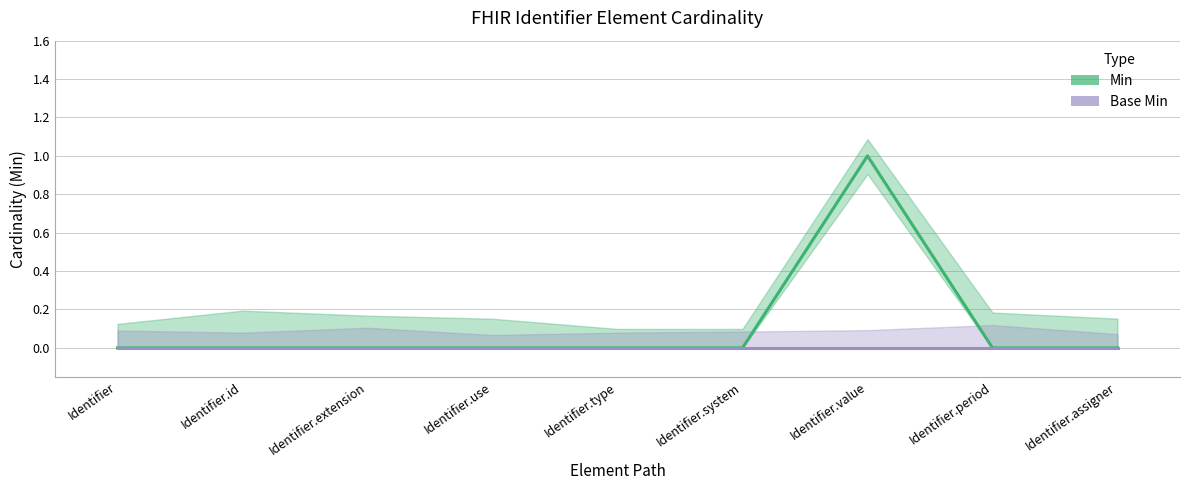

Rank the series by their average value, from highest to lowest.

Min, Base Min